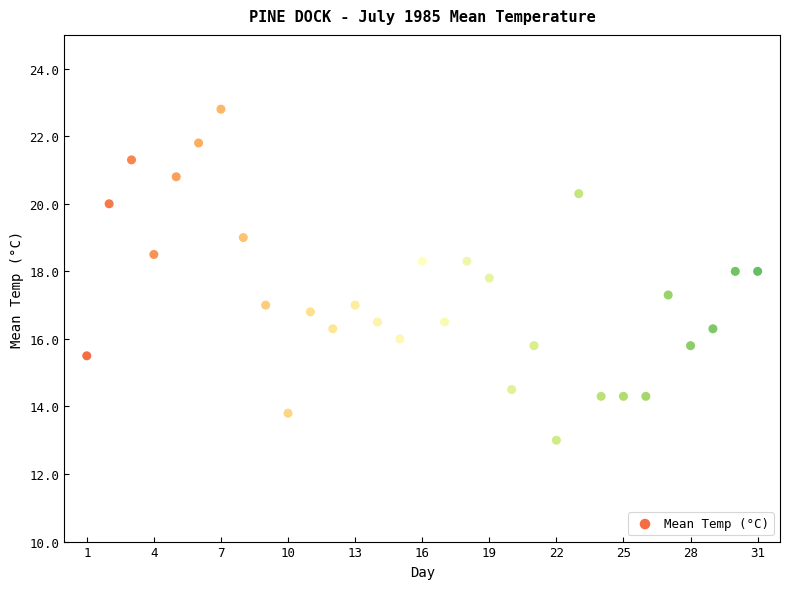

What is the range of Y values (max minus min)?

9.8